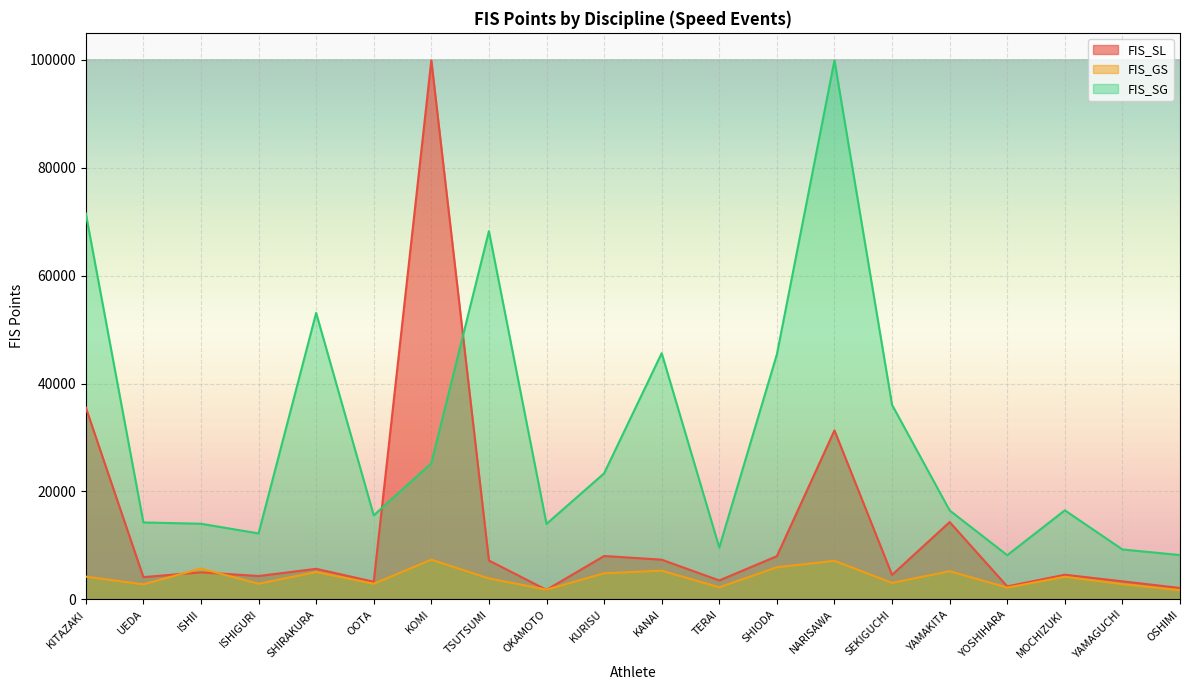

Between which two adjacent categories do FIS_SL and FIS_GS first intersect?

UEDA and ISHII